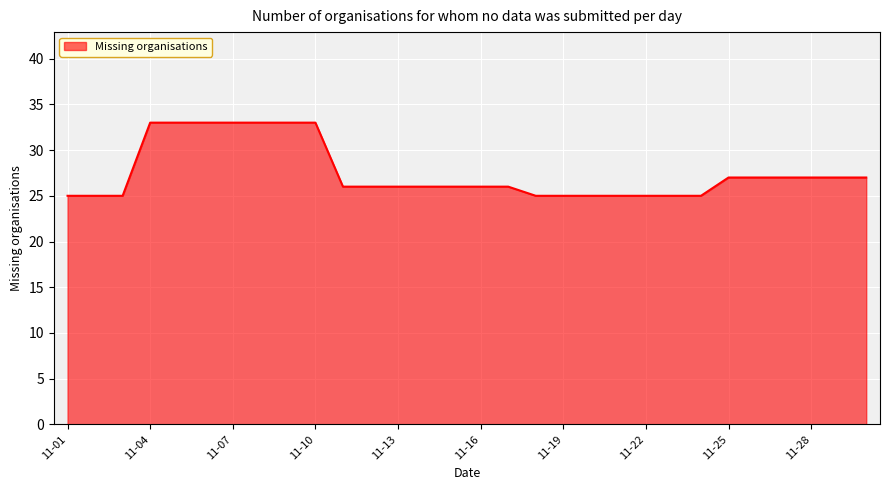

What is the minimum value shown in the chart?

25